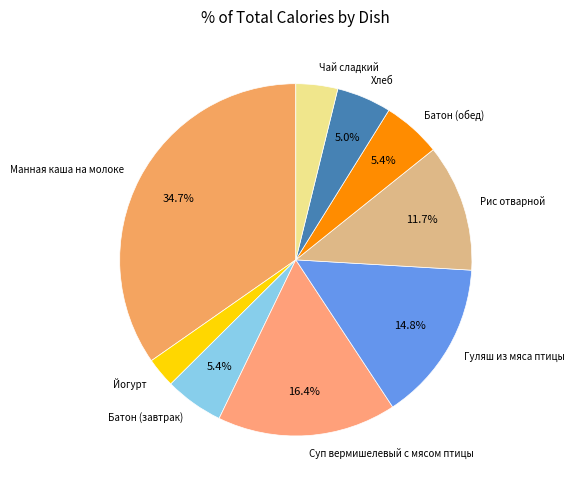

Combined, what portion of the pie is Суп вермишелевый с мясом птицы and Рис отварной?

28.1%